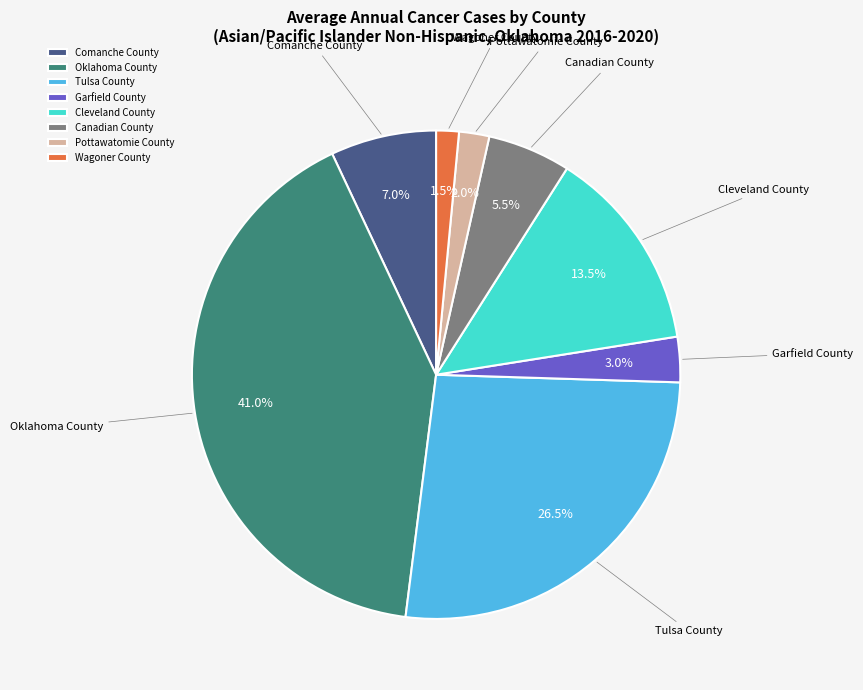

Which category has the biggest portion of the pie?

Oklahoma County